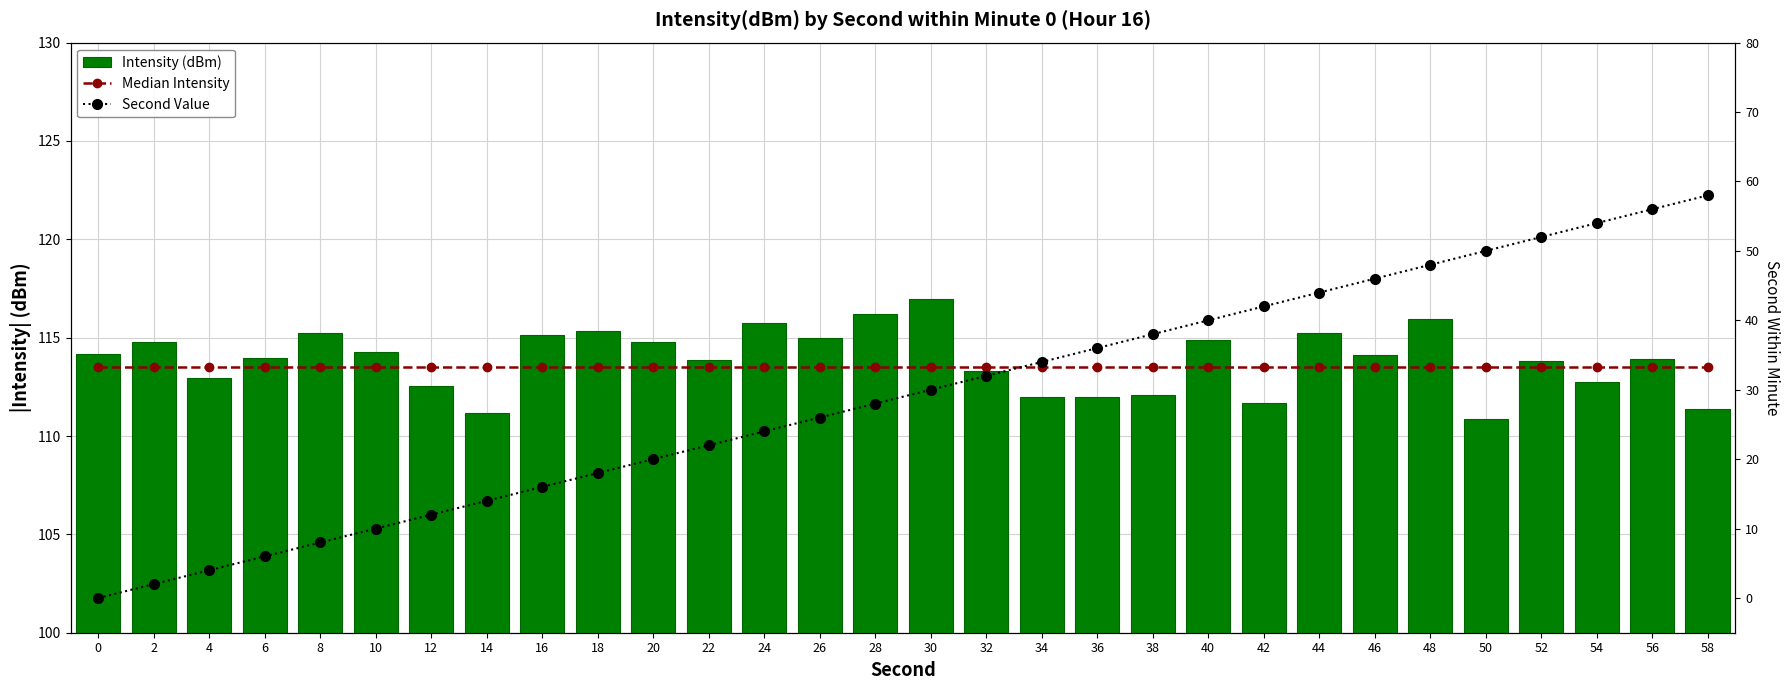

The value of Intensity (dBm) [negated for display] at 8 is 32.3. True or false?

False